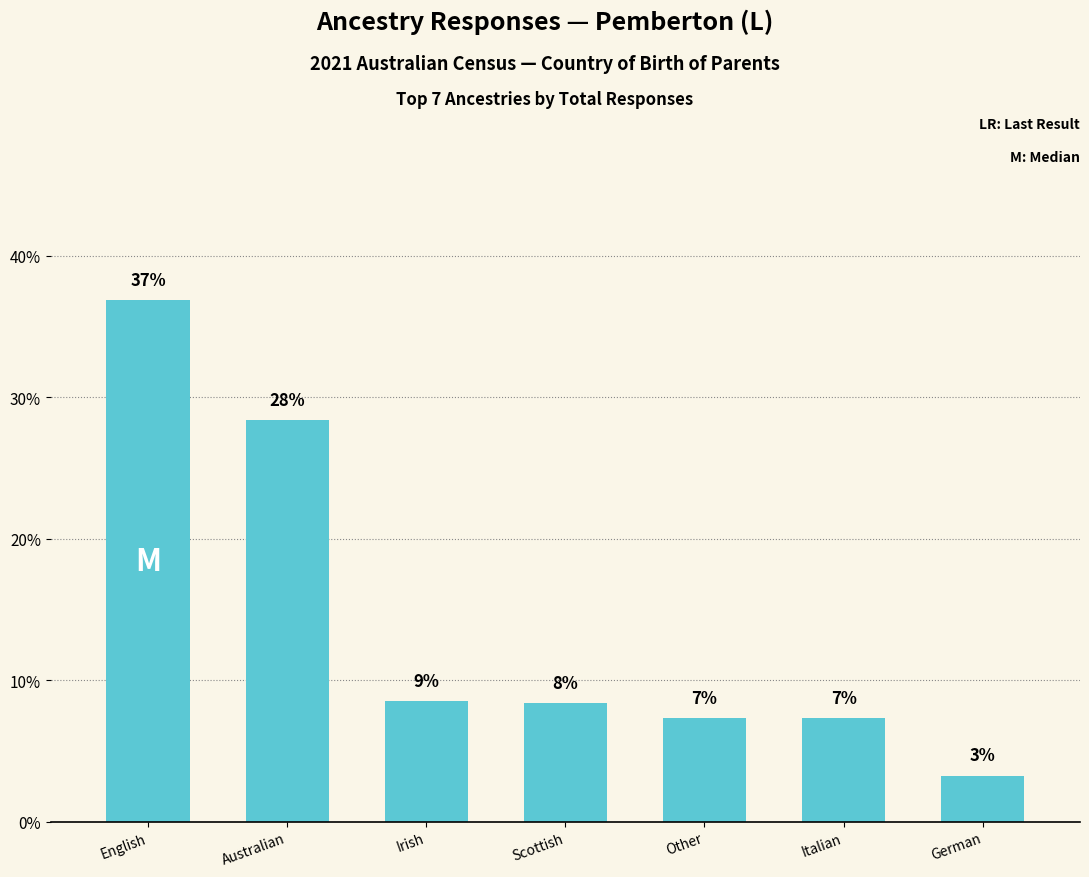

Which category has the lowest value across all series?

German